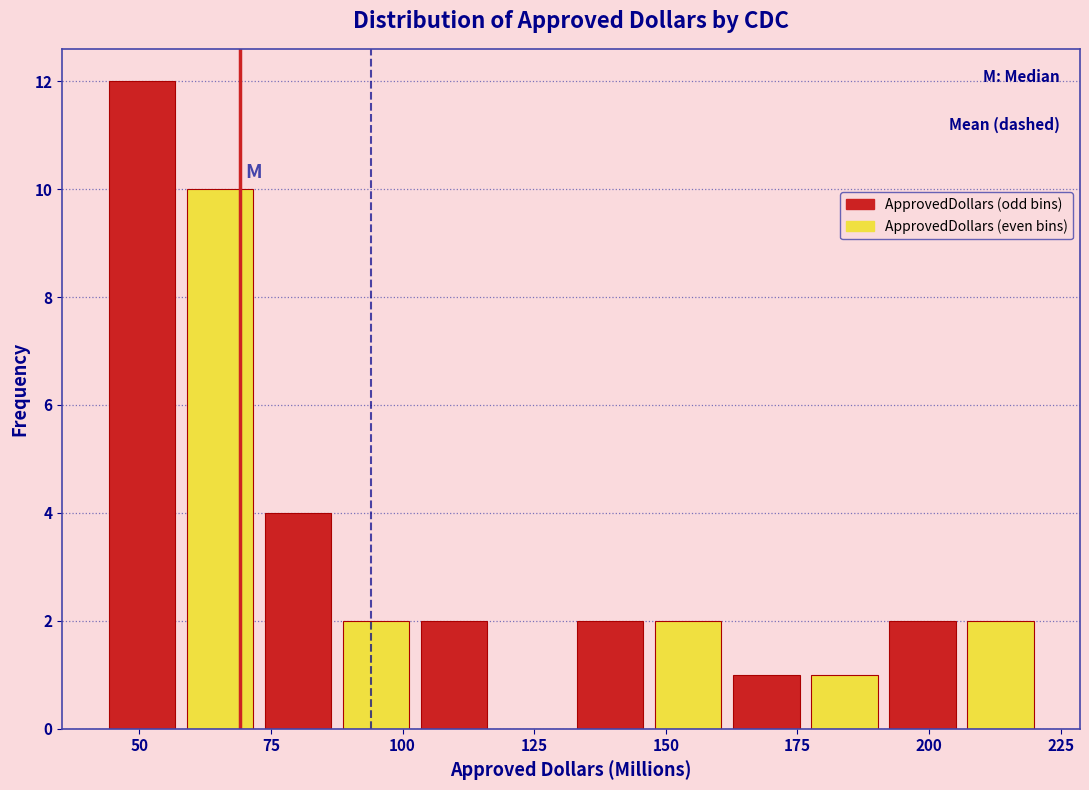

Read against the x-axis, roughly where is the centre of the tallest bar?

50